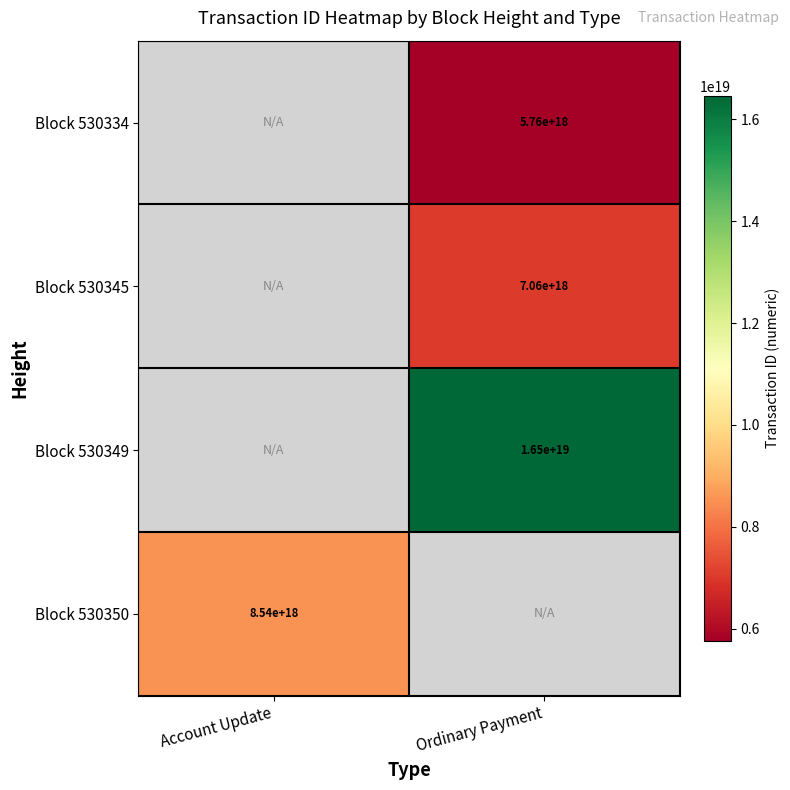

Which has a higher value, Ordinary Payment or Account Update?

Account Update